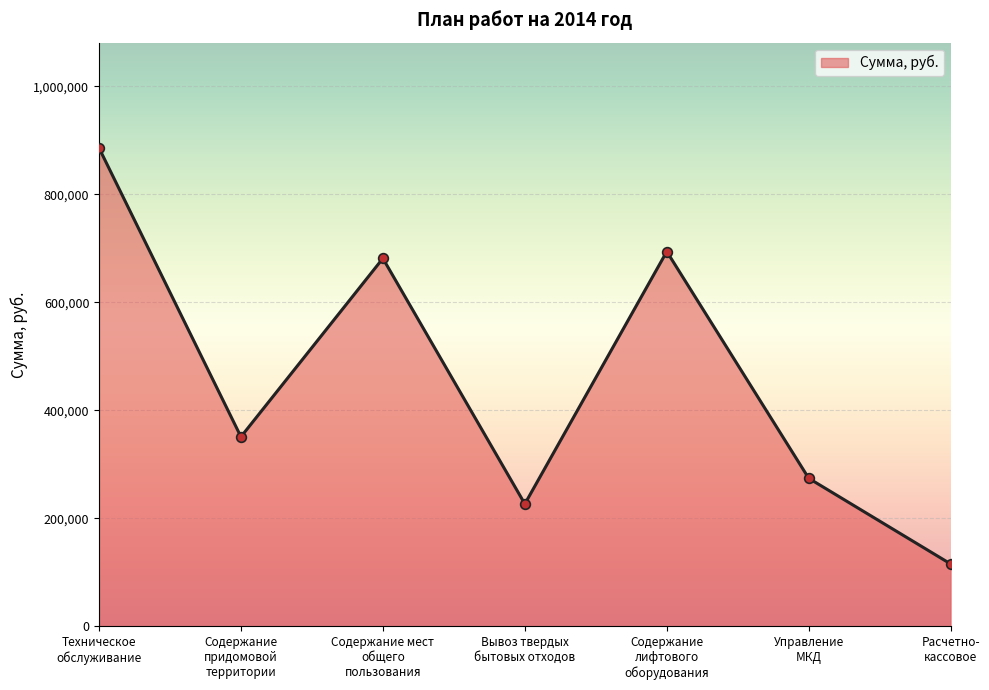

Where is the first local maximum?

Содержание мест
общего
пользования